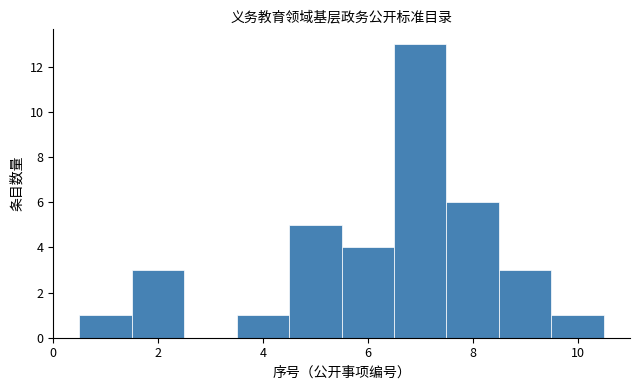

What is the height of the bar covering 4.5 to 5.5 on the x-axis? Neither the bar edges nor the heights are printed on the chart, so give them approximately, as read against the axes.

5